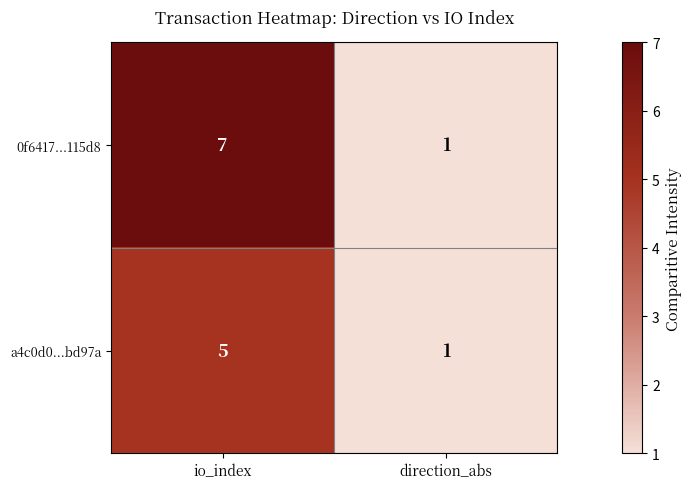

Reading right to left, list all the values displayed in this chart.

0f6417...115d8: direction_abs=1	io_index=7
a4c0d0...bd97a: direction_abs=1	io_index=5